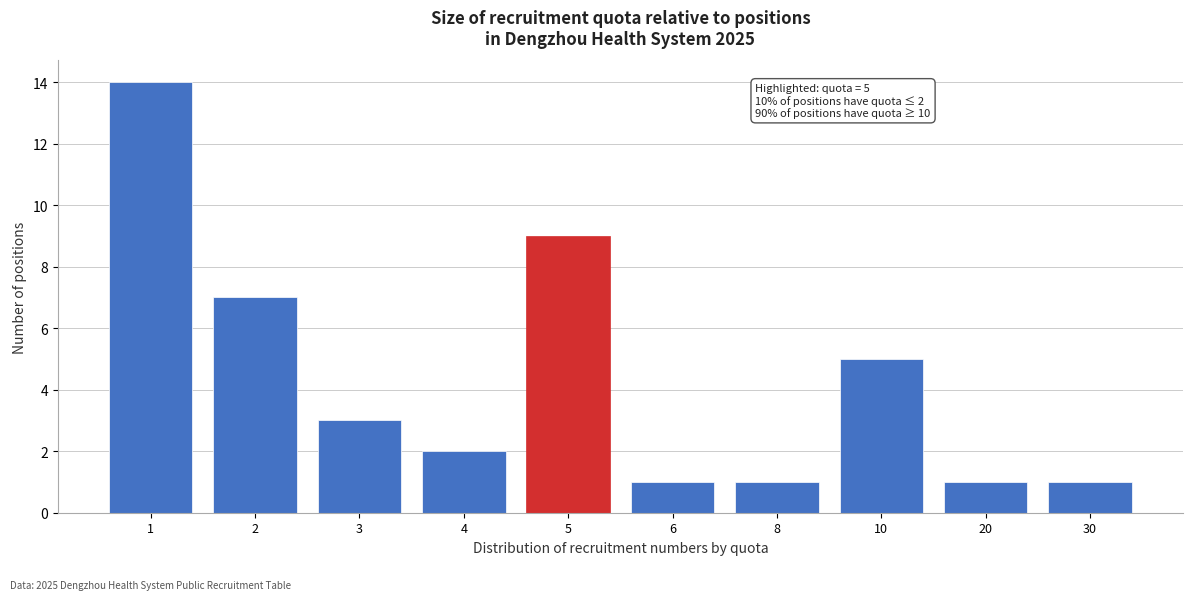

Reading left to right, list all the values displayed in this chart.

1=14	2=7	3=3	4=2	5=9	6=1	8=1	10=5	20=1	30=1